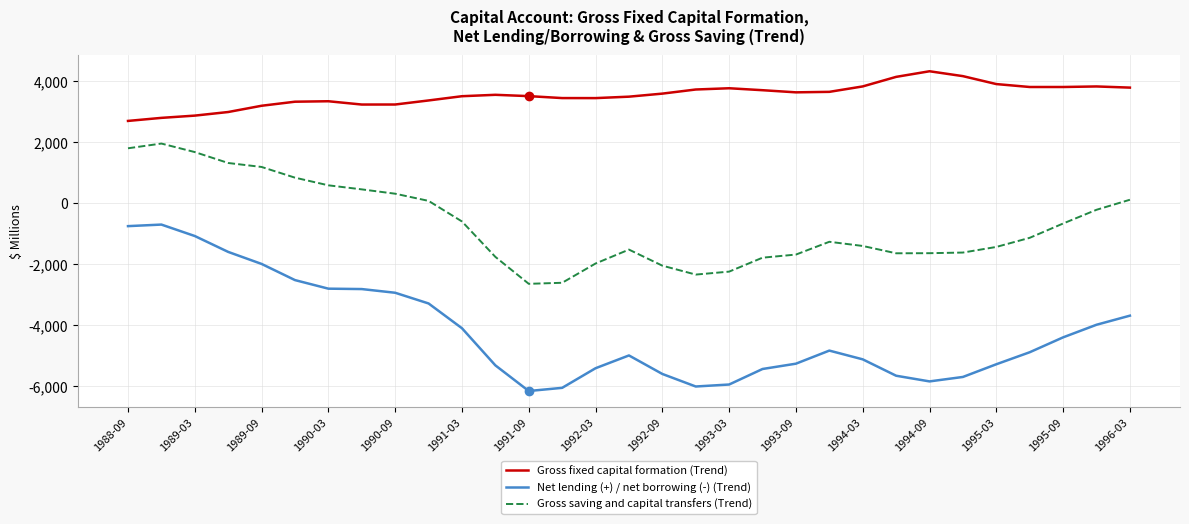

List the series in order of their peak value, highest first.

Gross fixed capital formation (Trend), Gross saving and capital transfers (Trend), Net lending (+) / net borrowing (-) (Trend)